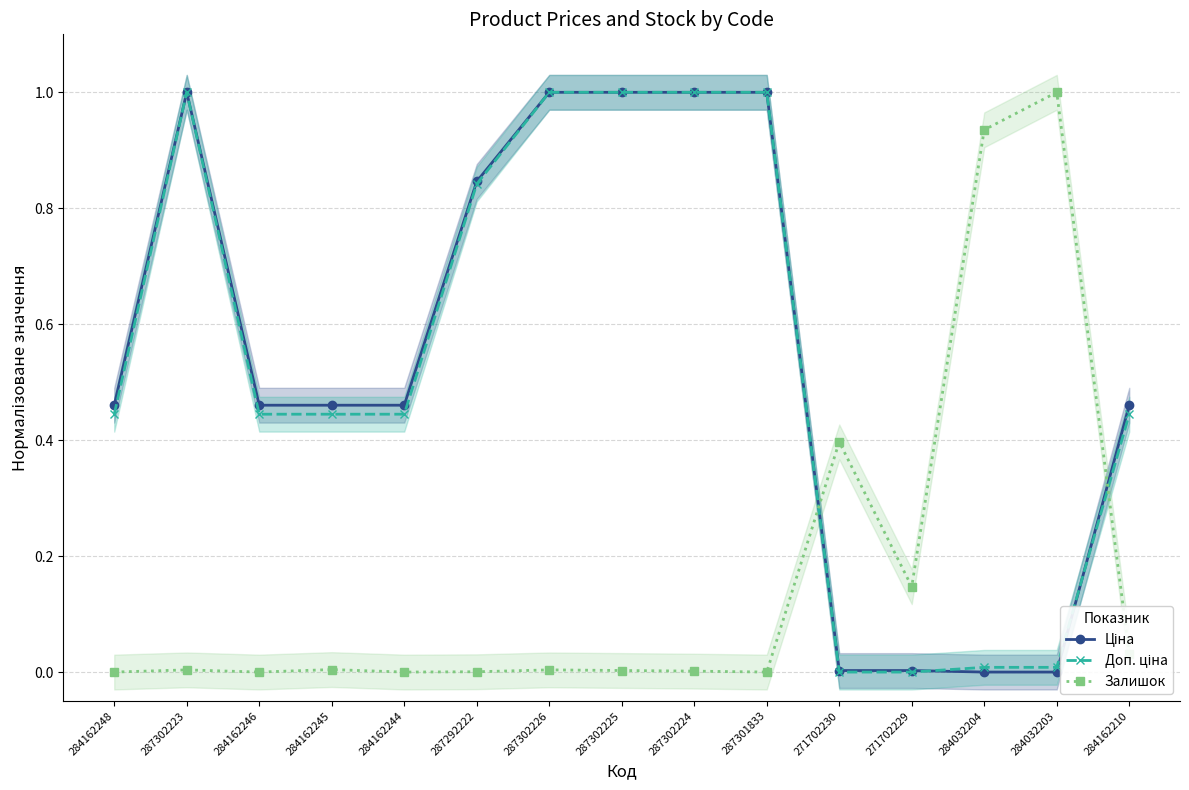

Is the value of Залишок at 284032203 greater than the value of Доп. ціна at 287301833?

No